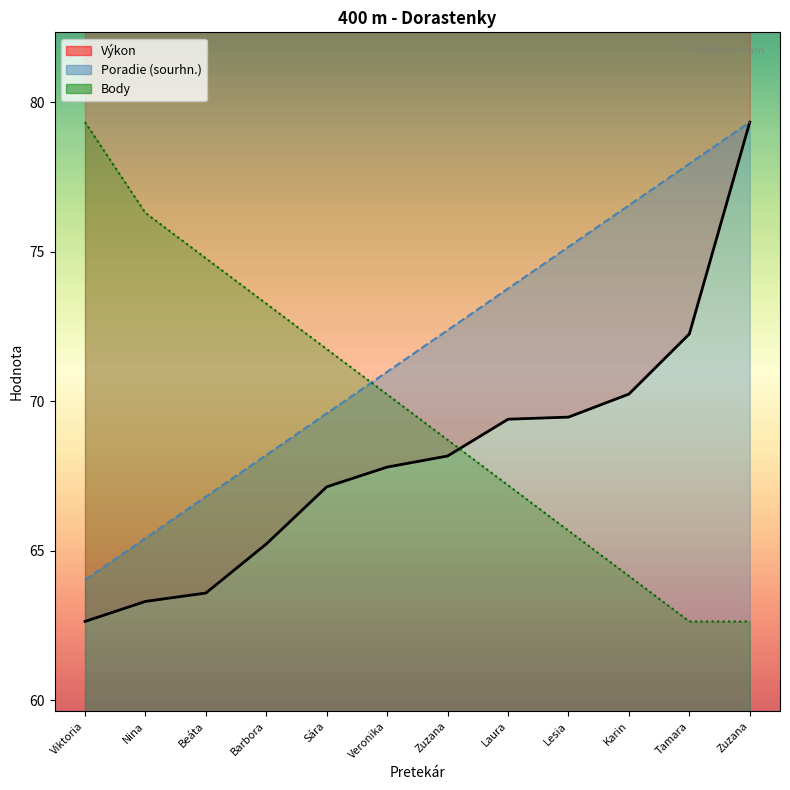

Which label corresponds to the largest value in the chart?

Zuzana